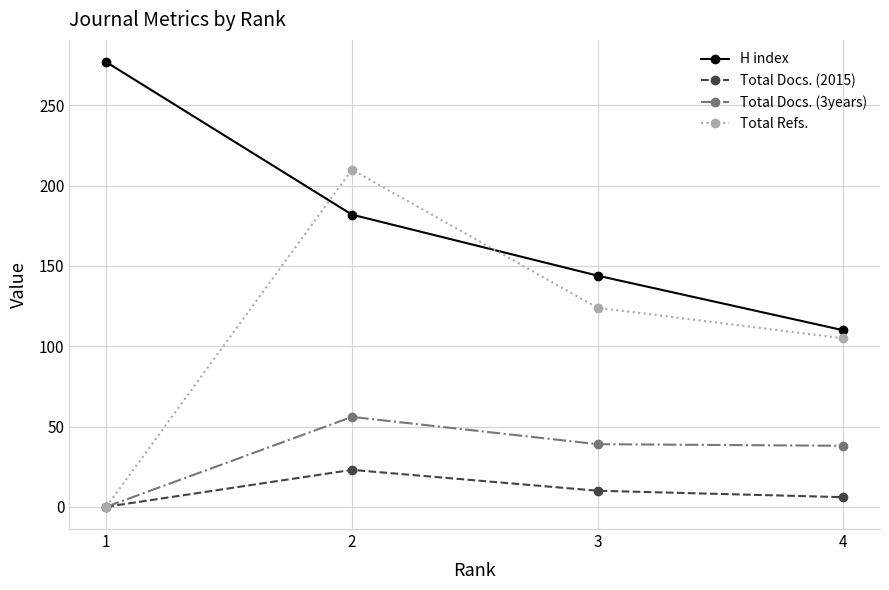

What is the spread (max minus min) of values at 1?

277